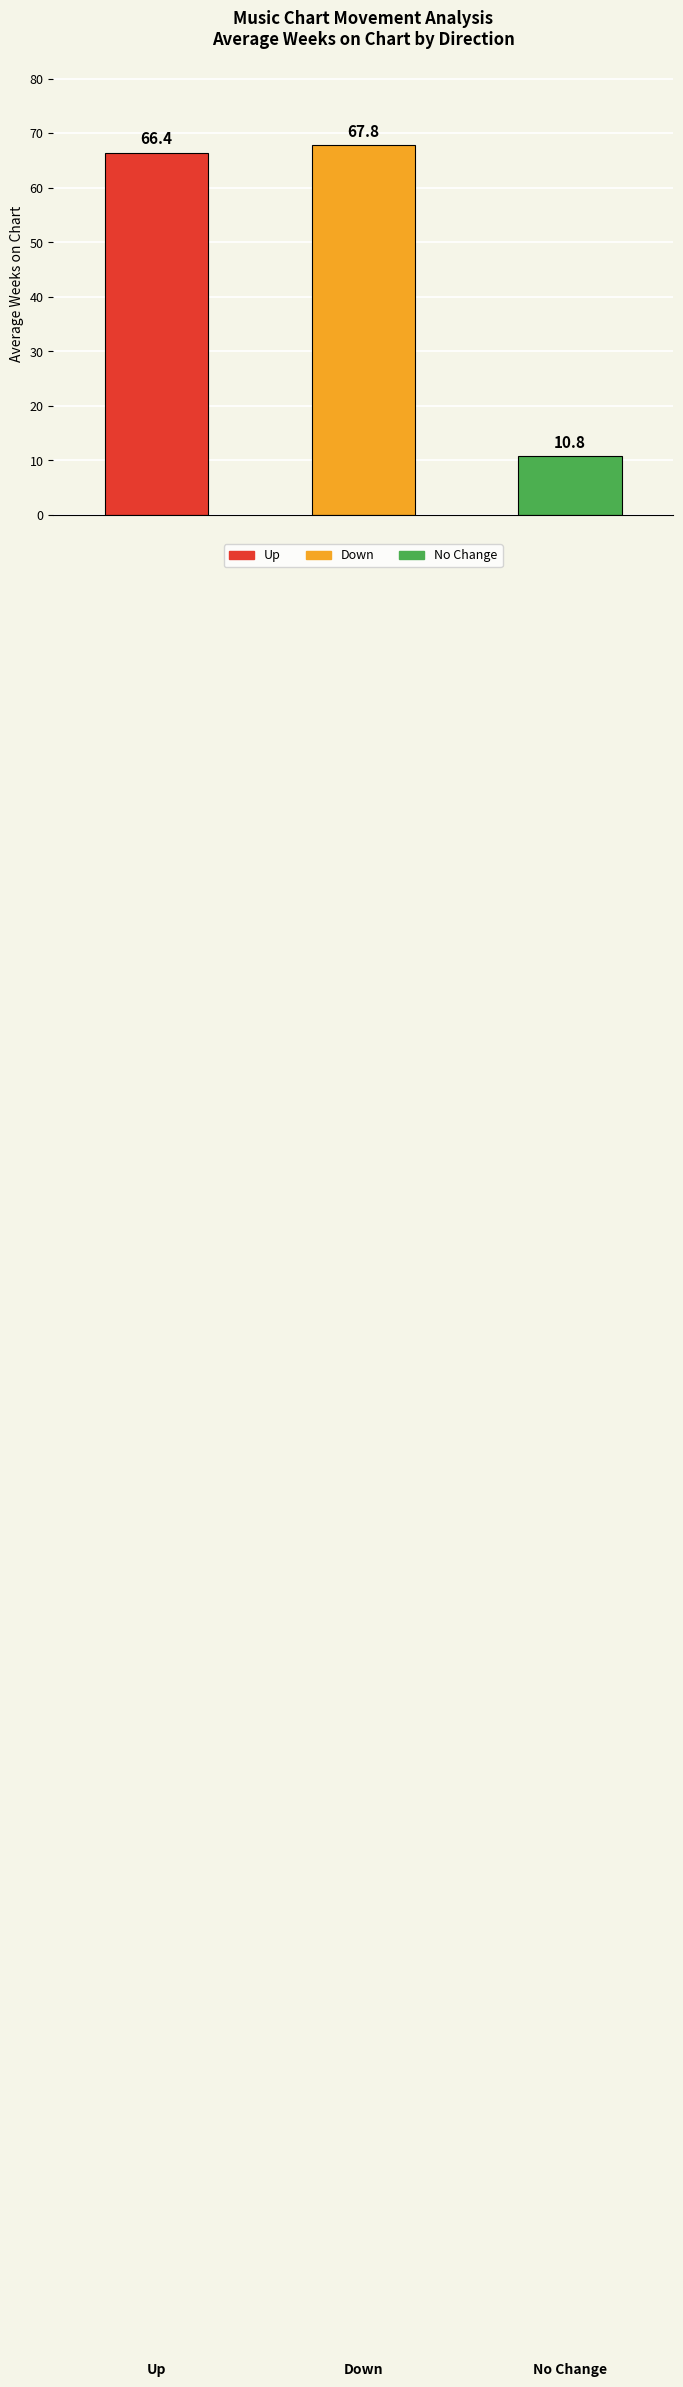

What is the difference between the maximum and minimum values?

57.0